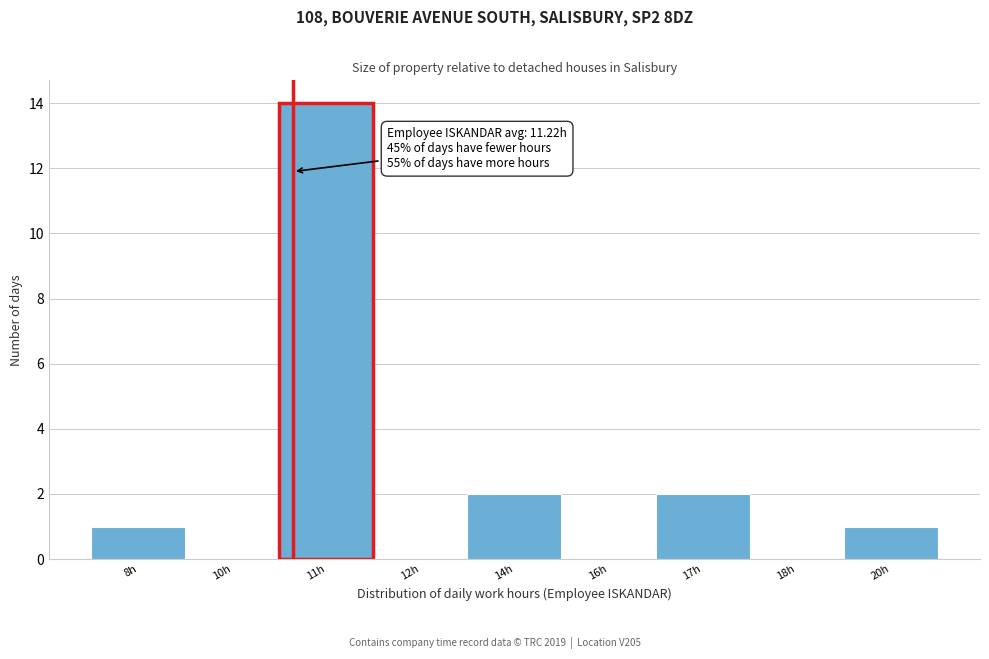

Which label corresponds to the largest value in the chart?

11h